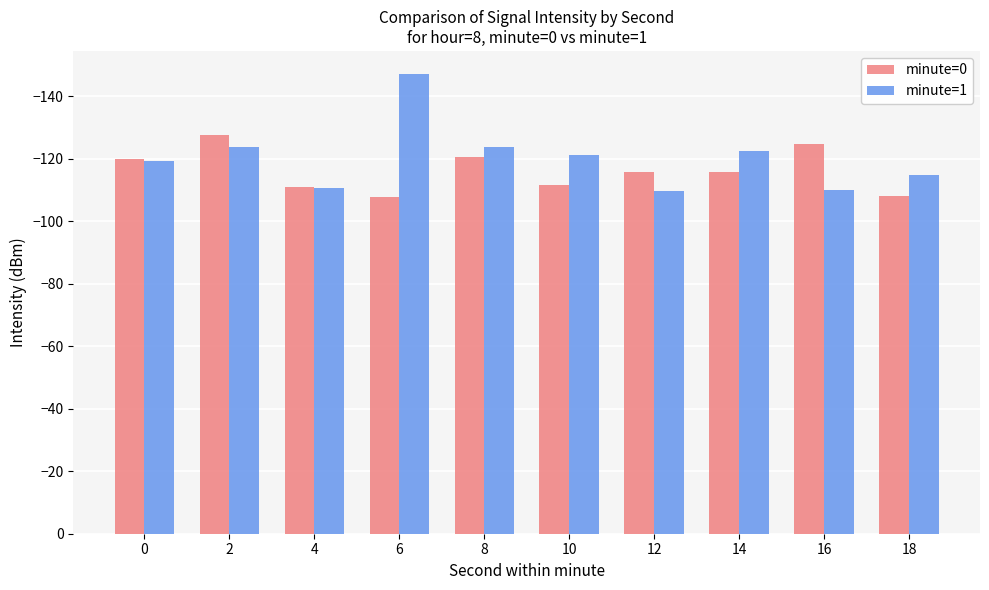

The minute=1 series shows -119.3 at 0. True or false?

True